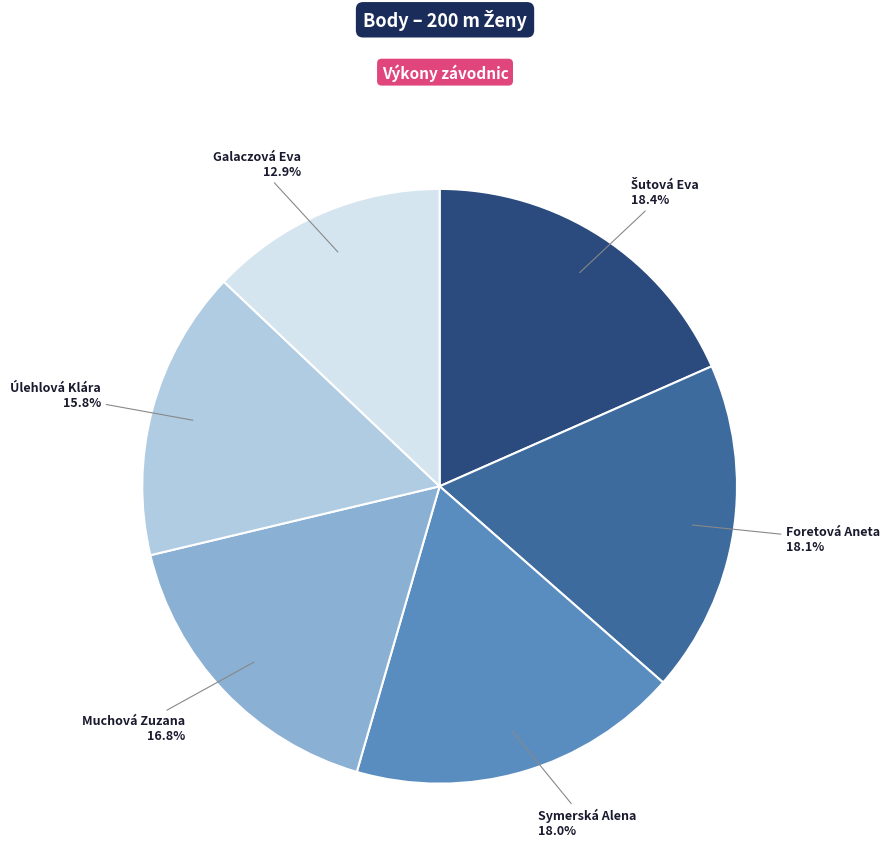

Is there any slice that represents more than half of the pie?

No